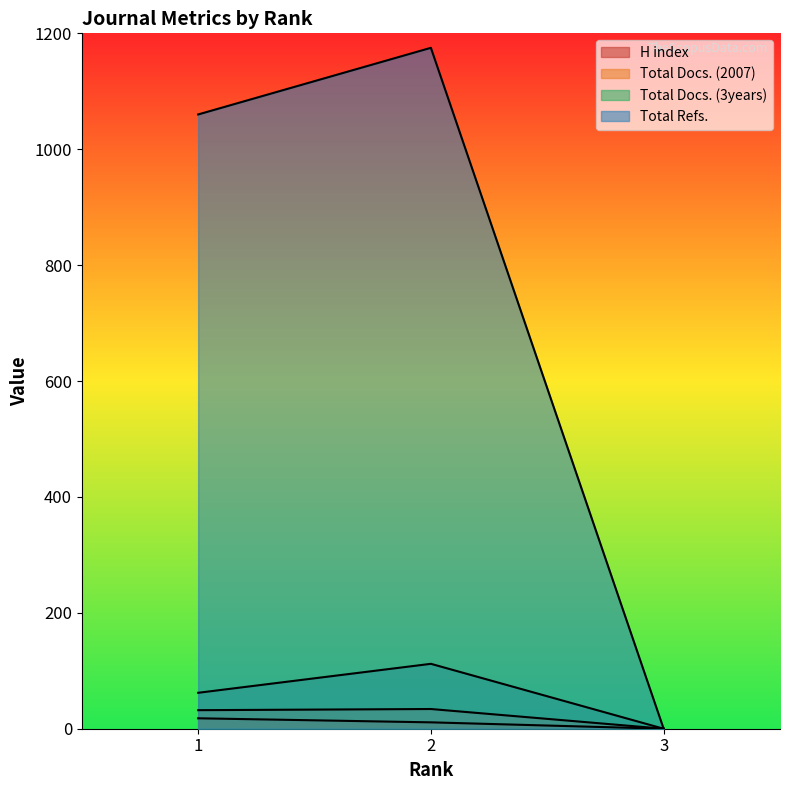

What is the spread (max minus min) of values at 2?

1164